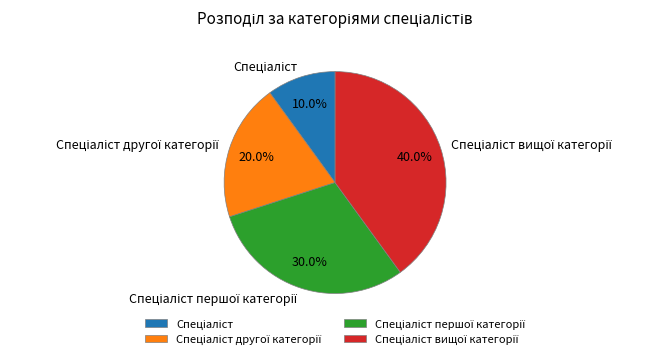

Does any single category account for the majority?

No